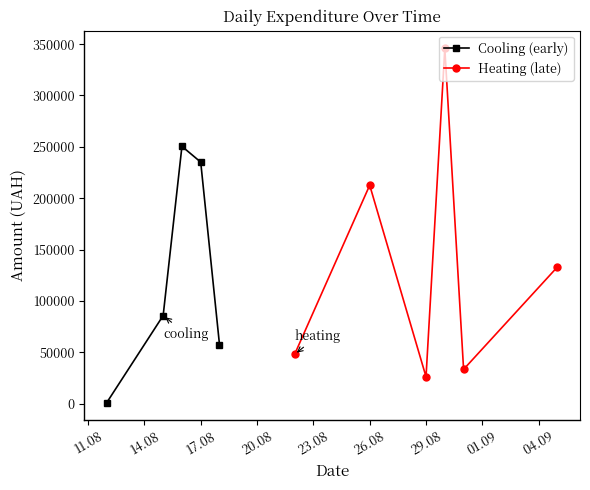

What is the minimum value shown in the chart?

23.2